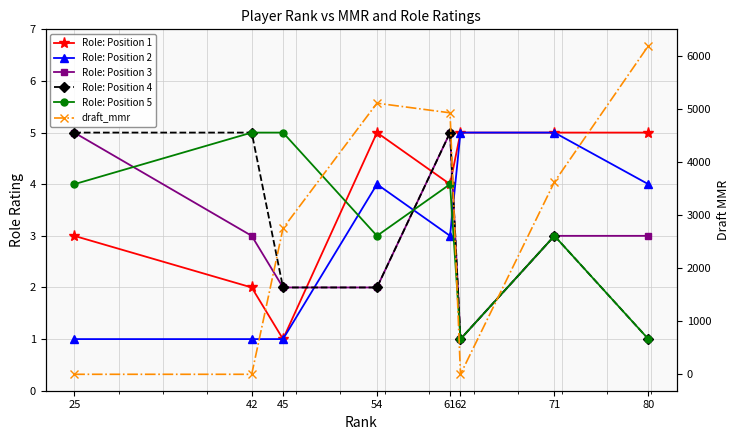

How many series are shown in this chart?

6